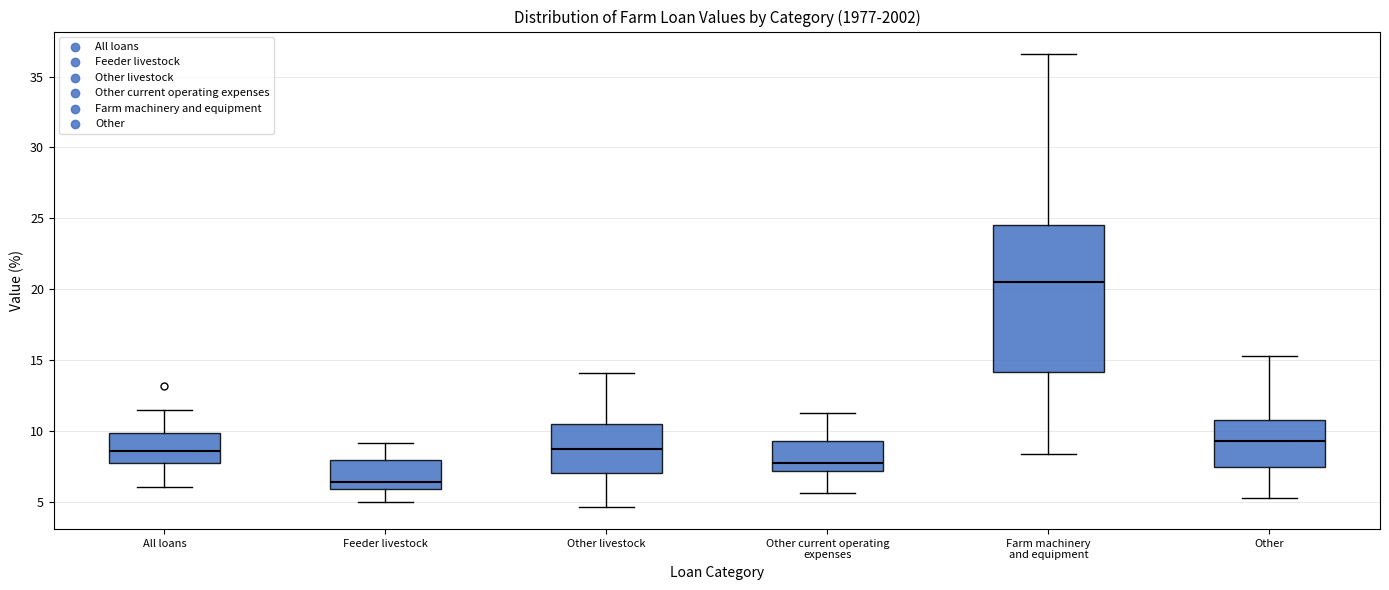

Which box's median line is the highest?

Farm machinery and equipment